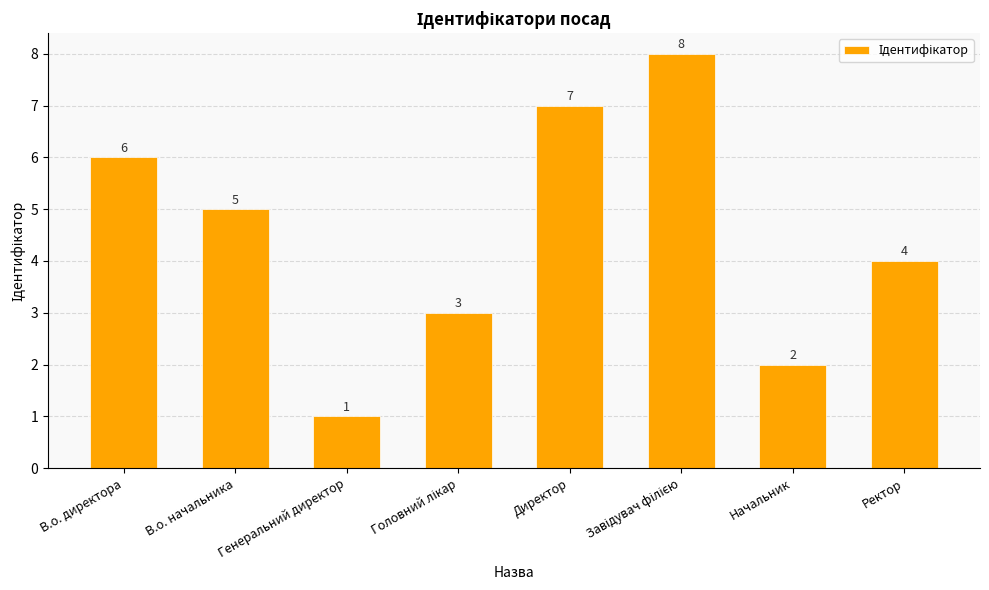

What is the change in value from В.о. начальника to Ректор?

-1